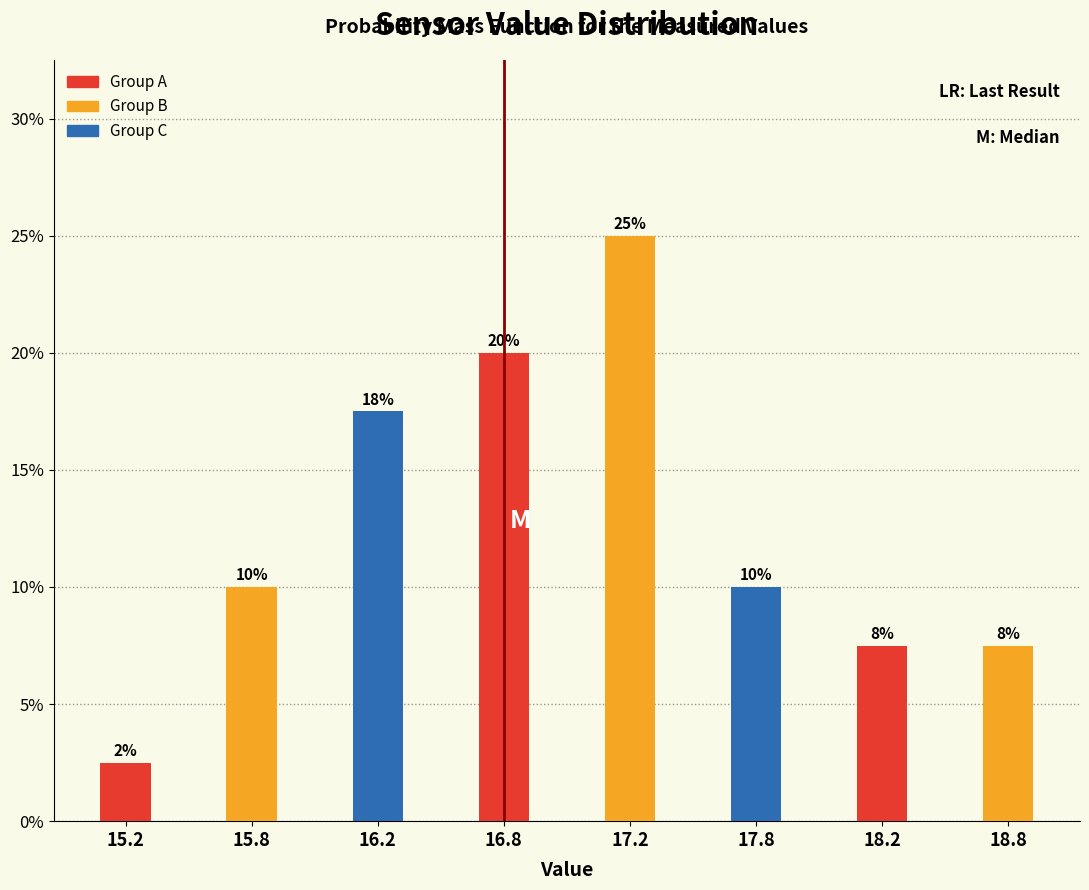

True or false: the data shows 15.0 at 17.8.

False